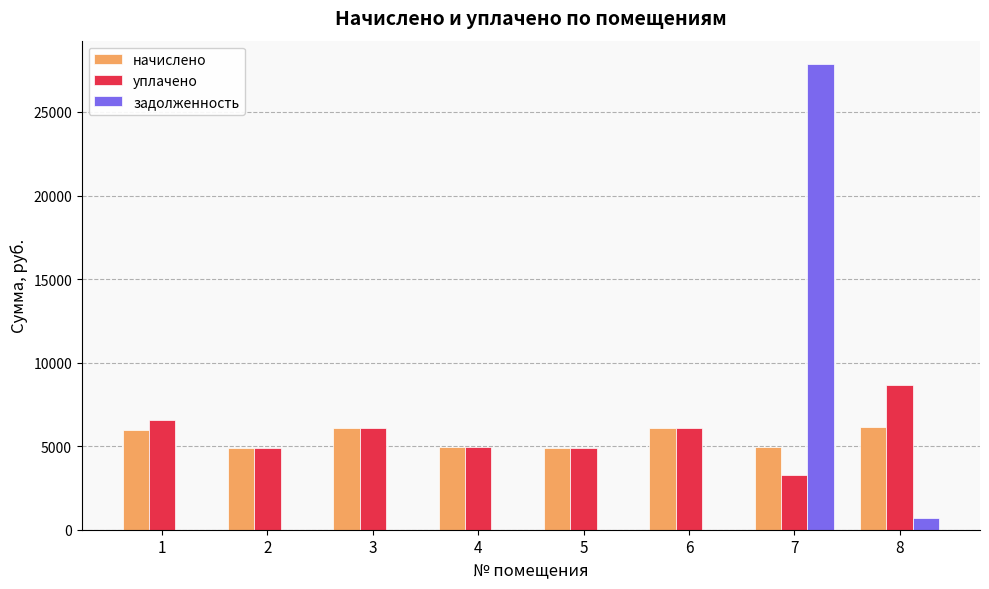

At which category is the sum across all series the highest?

7